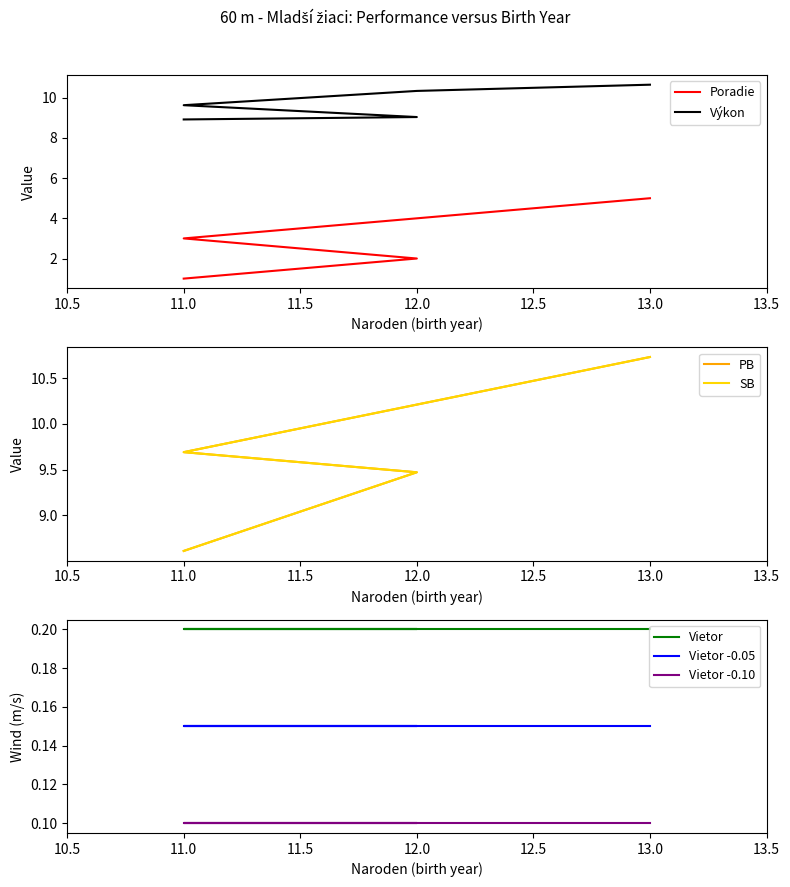

What is the approximate value of PB at 11?

8.6